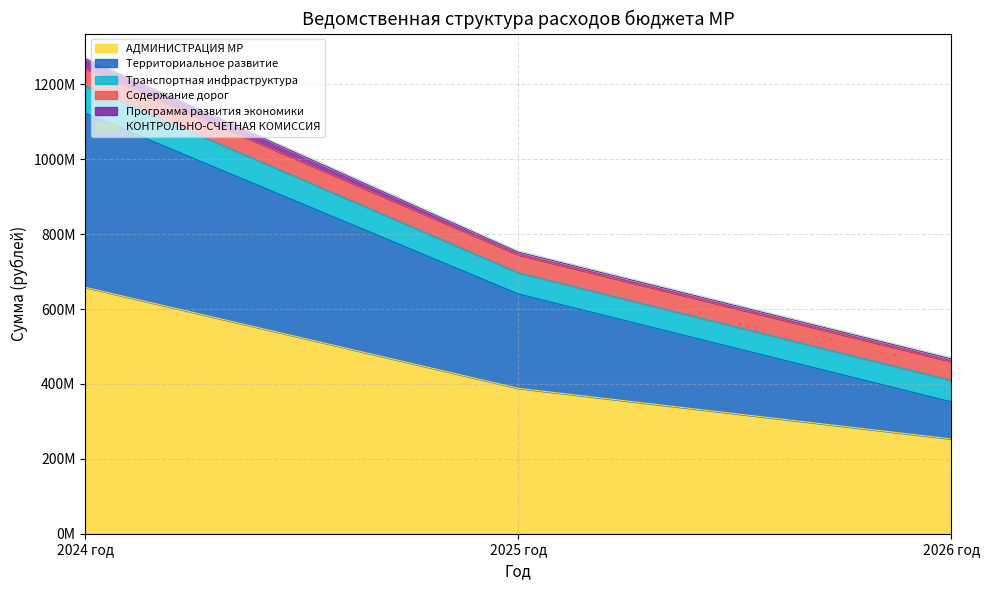

The value of Программа развития экономики at 2025 год is 1741543.1. True or false?

False